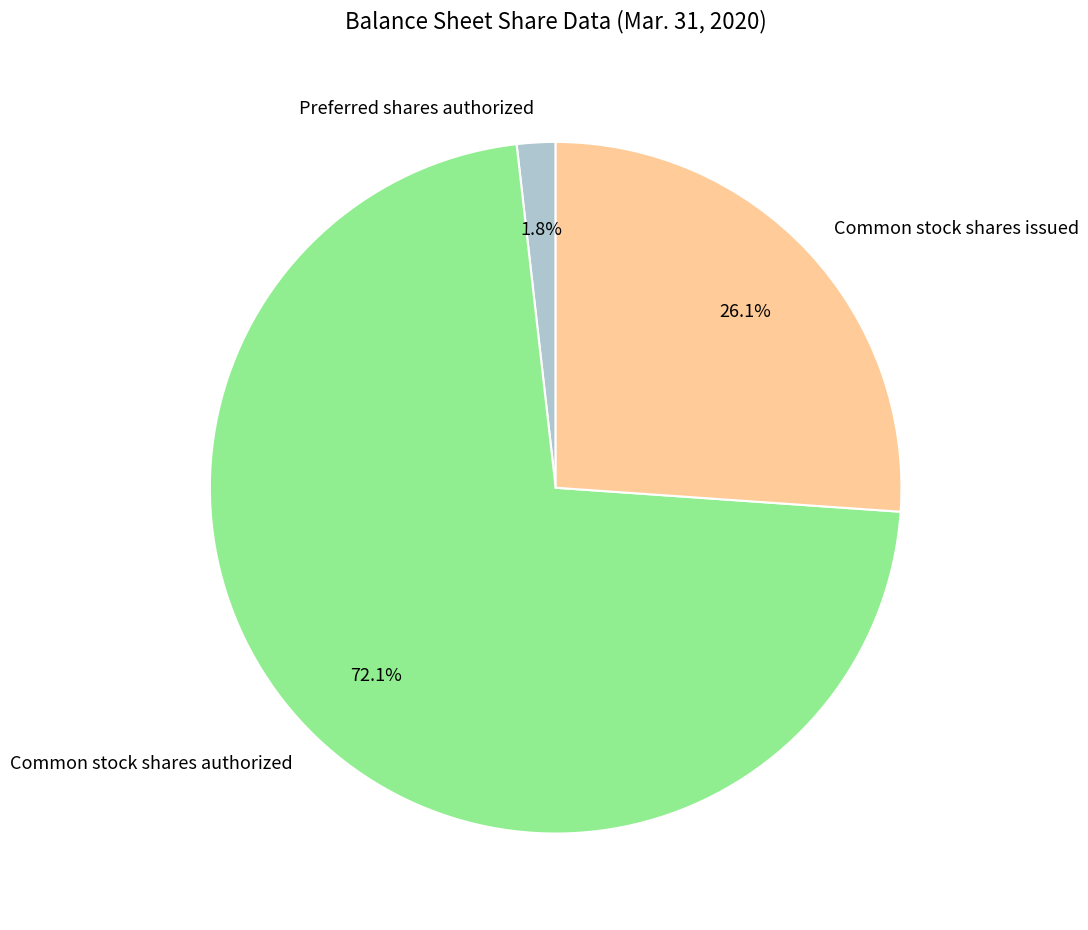

Is there any slice that represents more than half of the pie?

Yes